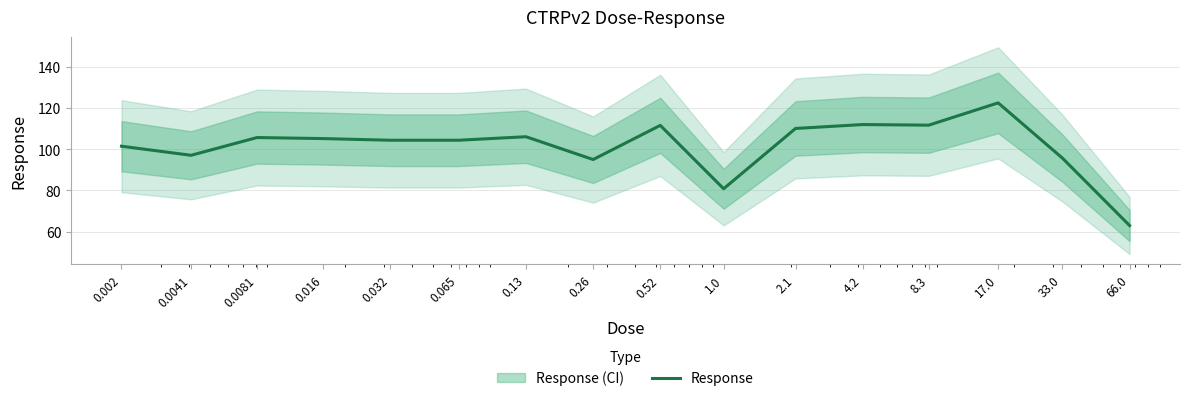

Rank the categories by value from lowest to highest.

66.0, 1.0, 0.26, 33.0, 0.0041, 0.002, 0.032, 0.065, 0.016, 0.0081, 0.13, 2.1, 0.52, 8.3, 4.2, 17.0